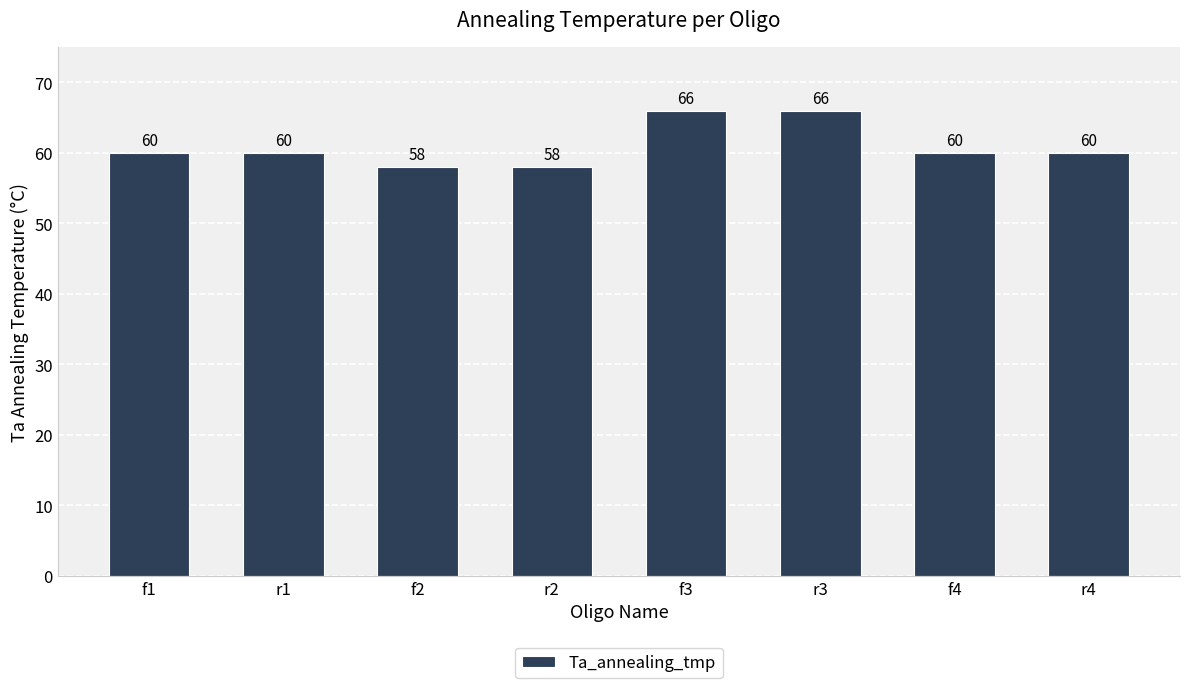

What is the value of the 2nd bar from the left?

60